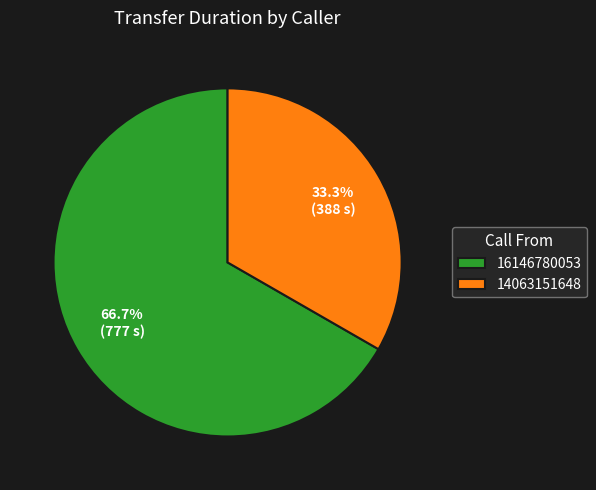

Which has a higher value, 14063151648 or 16146780053?

16146780053